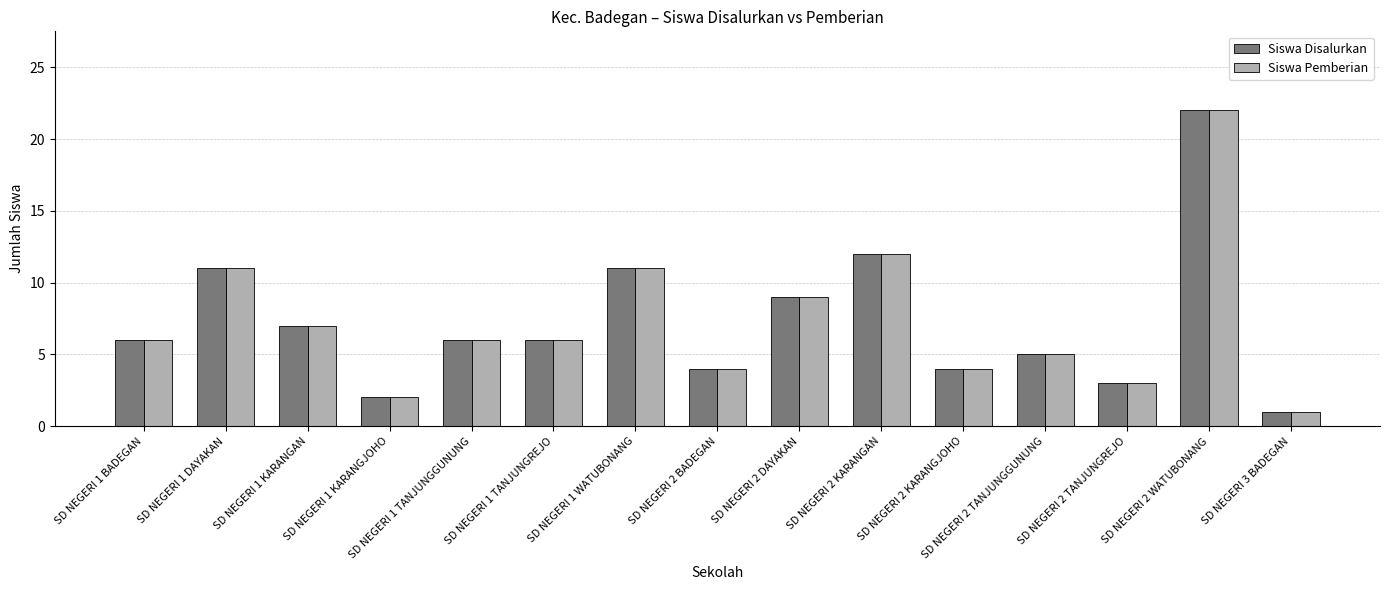

What is the total value across all series at SD NEGERI 1 WATUBONANG?

22